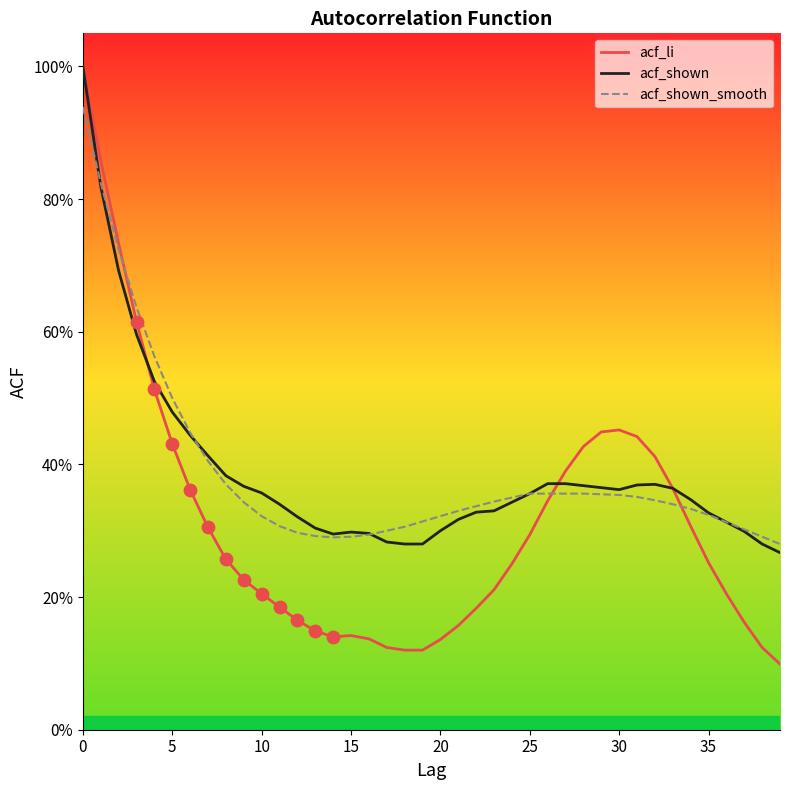

What are all the series names shown in the legend?

acf_li, acf_shown, acf_shown_smooth